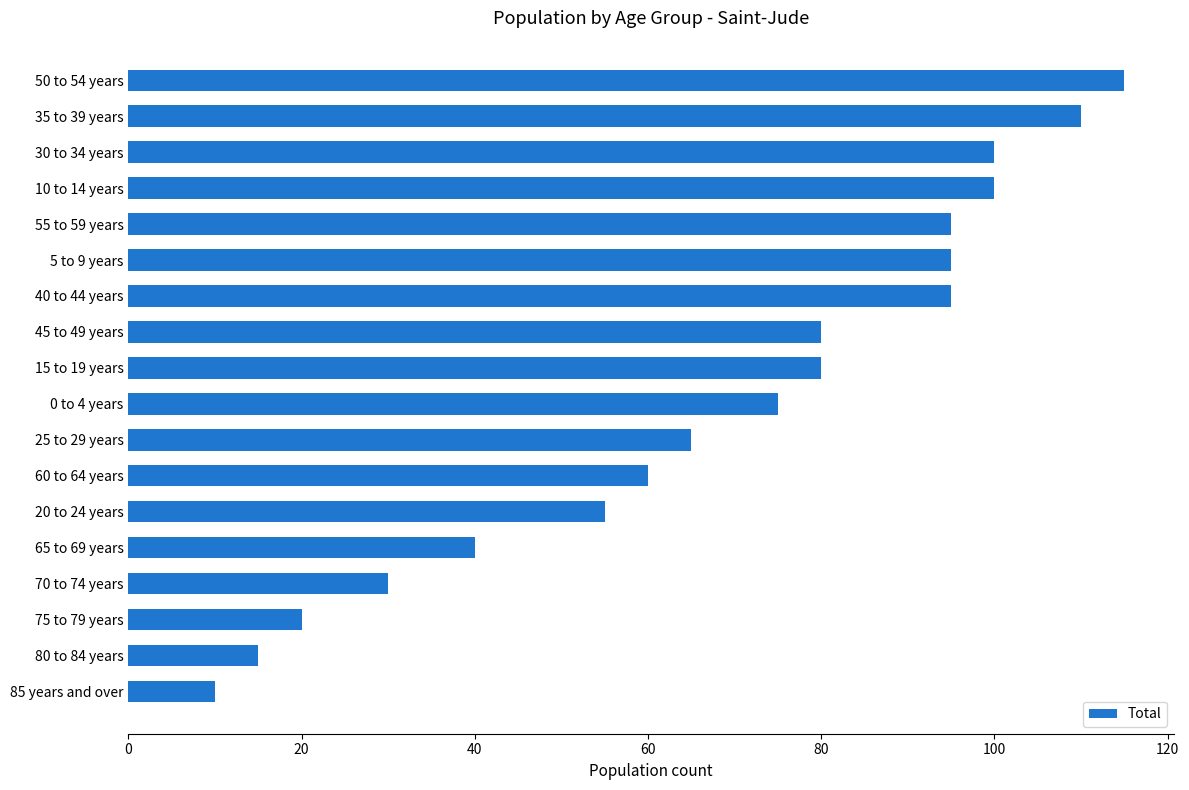

What is the average value?

69